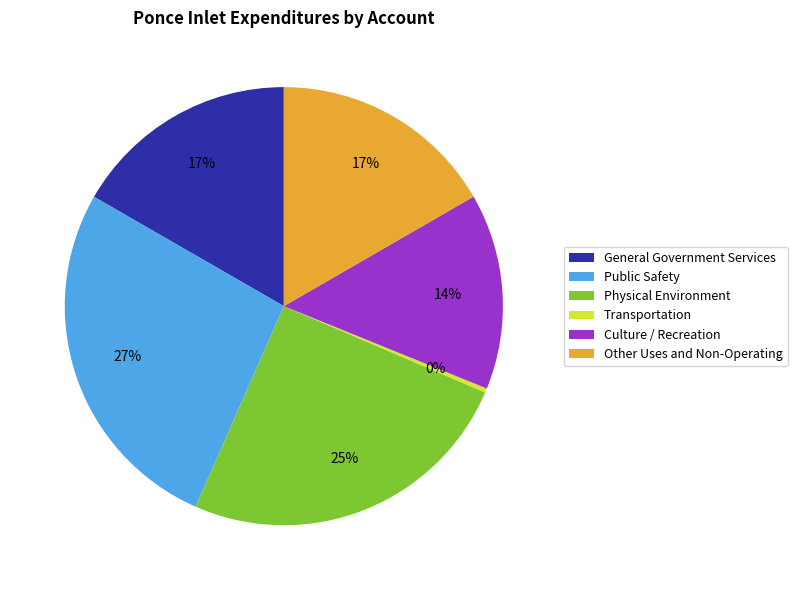

What is the largest slice in the pie chart?

Public Safety